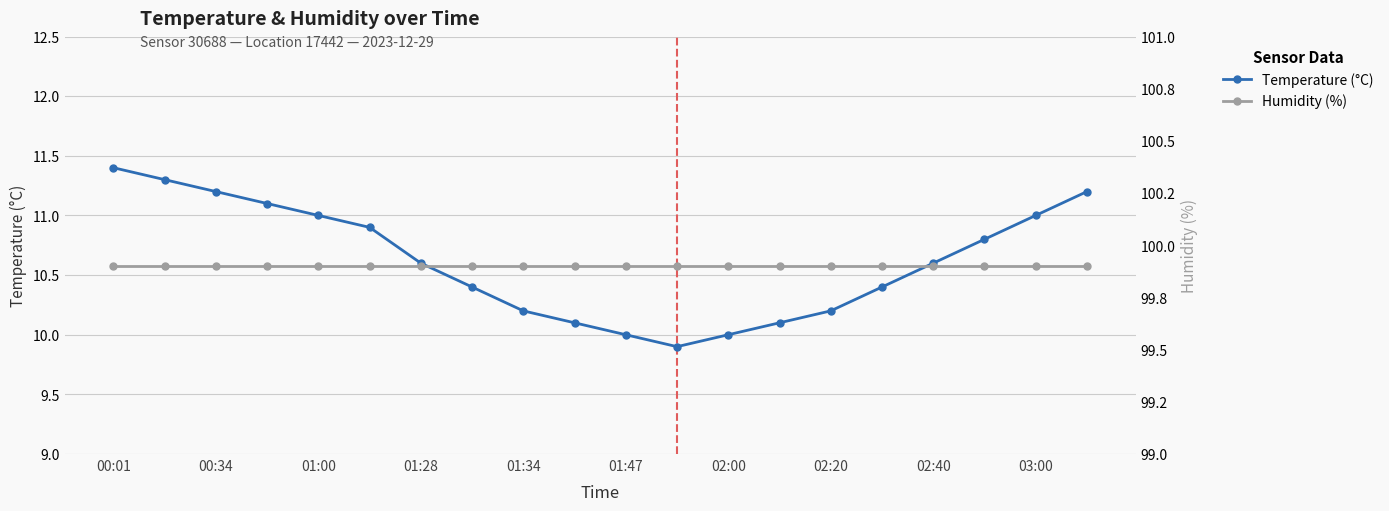

How many lines are shown in the chart?

2